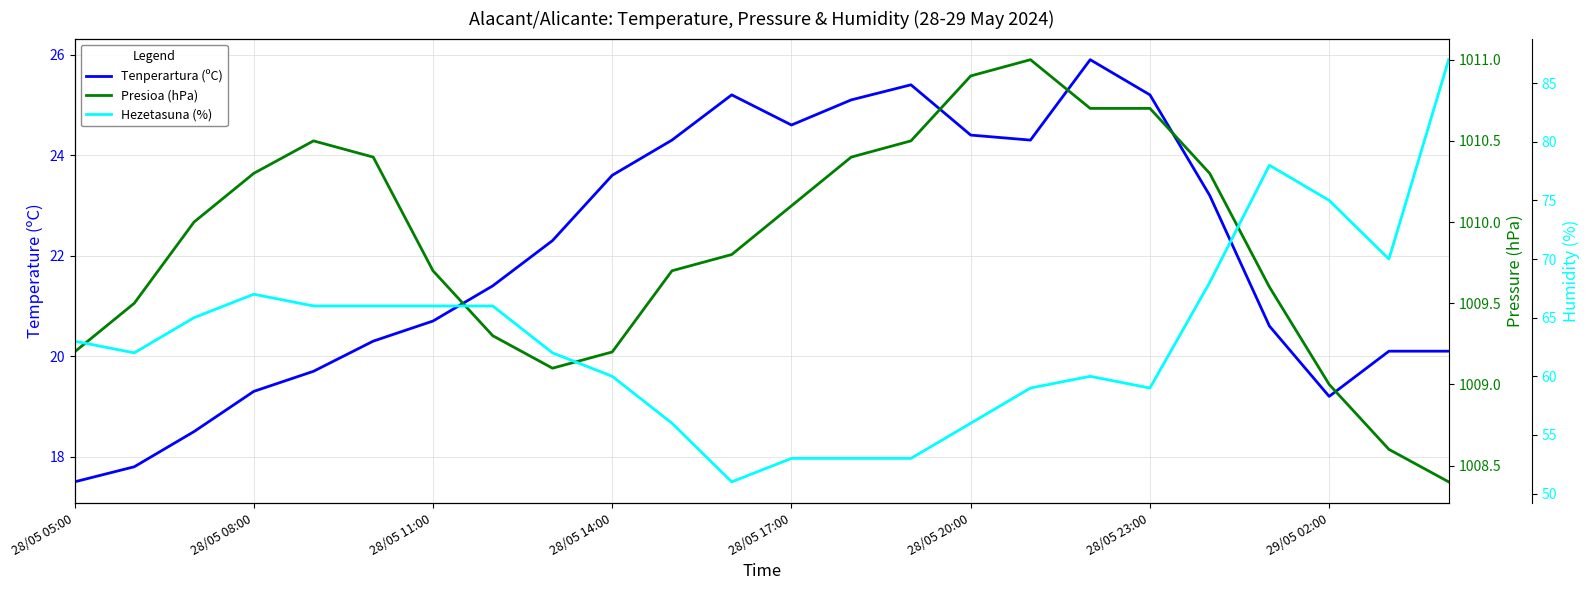

Rank the categories by Tenperartura (ºC) value from highest to lowest.

17, 14, 11, 18, 13, 12, 15, 10, 16, 9, 19, 8, 29/05 02:00, 28/05 23:00, 20, 28/05 20:00, 22, 23, 28/05 17:00, 28/05 14:00, 21, 28/05 11:00, 28/05 08:00, 28/05 05:00